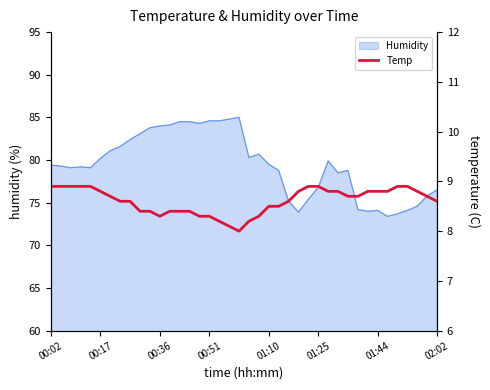

What is the change in value from 9 to 23?

+0.1